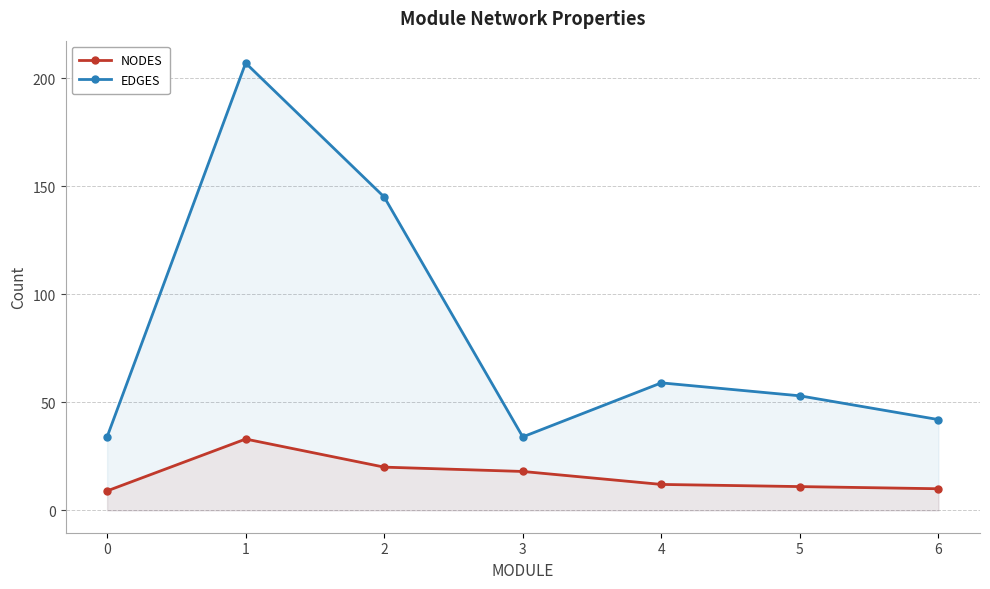

What is the difference between the maximum and minimum values in the NODES series?

24